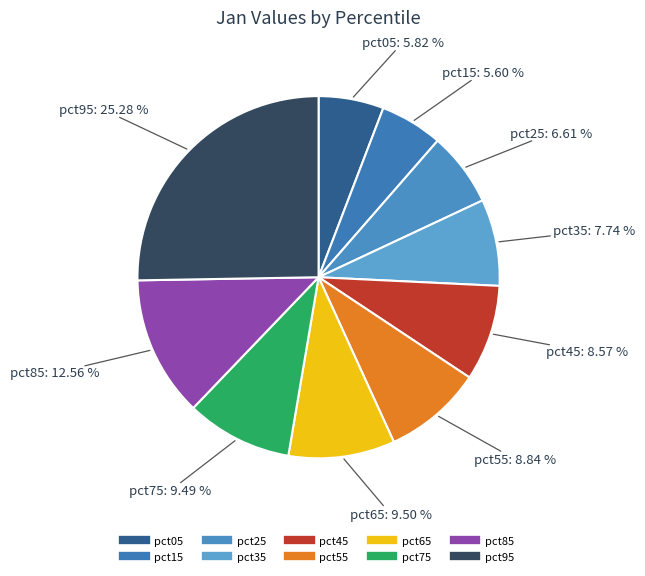

Does pct95 represent more than half of the total?

No